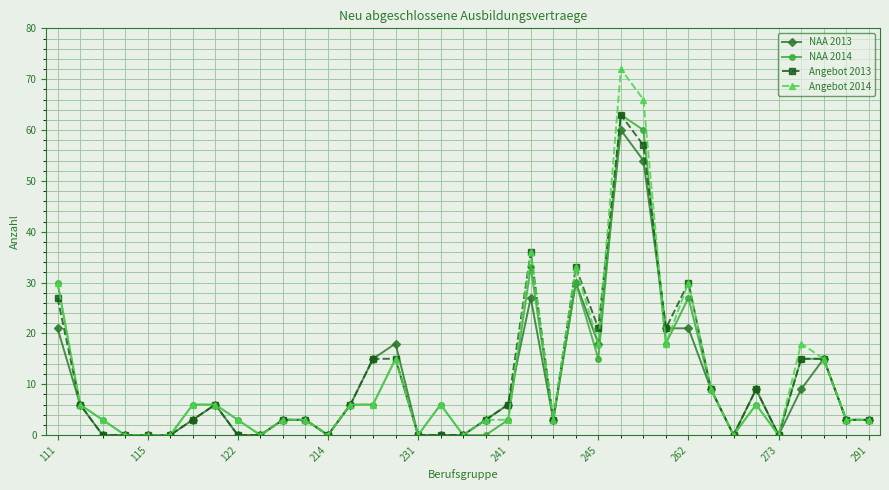

Reading left to right, what are all the values shown in this chart?

NAA 2013: 21	6	0	0	0	0	3	6	0	0	3	3	0	6	15	18	0	0	0	3	6	27	3	30	18	60	54	21	21	9	0	9	0	9	15	3	3
NAA 2014: 30	6	3	0	0	0	6	6	3	0	3	3	0	6	6	15	0	6	0	0	3	33	3	30	15	63	60	18	27	9	0	6	0	15	15	3	3
Angebot 2013: 27	6	0	0	0	0	3	6	0	0	3	3	0	6	15	15	0	0	0	3	6	36	3	33	21	63	57	21	30	9	0	9	0	15	15	3	3
Angebot 2014: 30	6	3	0	0	0	6	6	3	0	3	3	0	6	6	15	0	6	0	3	3	36	3	33	18	72	66	18	30	9	0	6	0	18	15	3	3